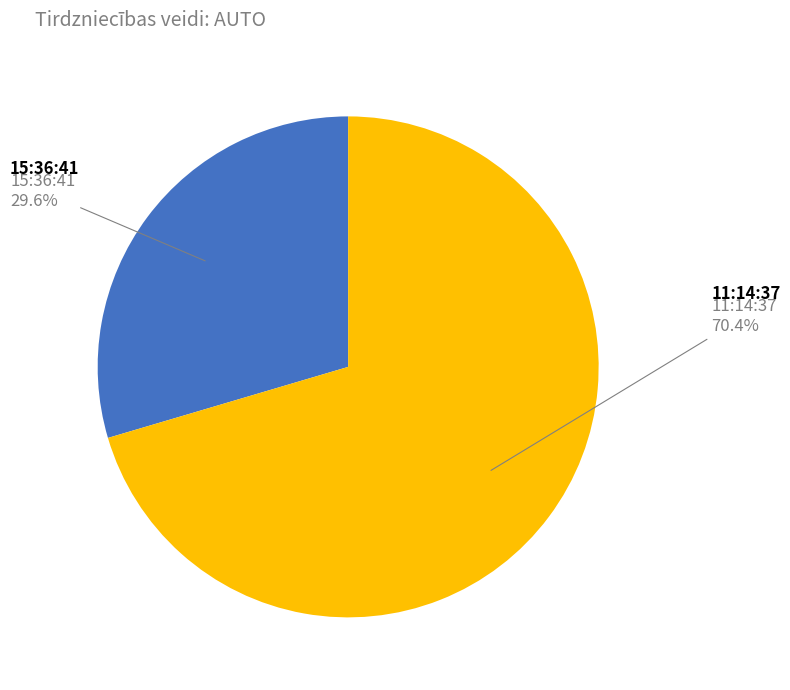

Which category accounts for the majority?

11:14:37